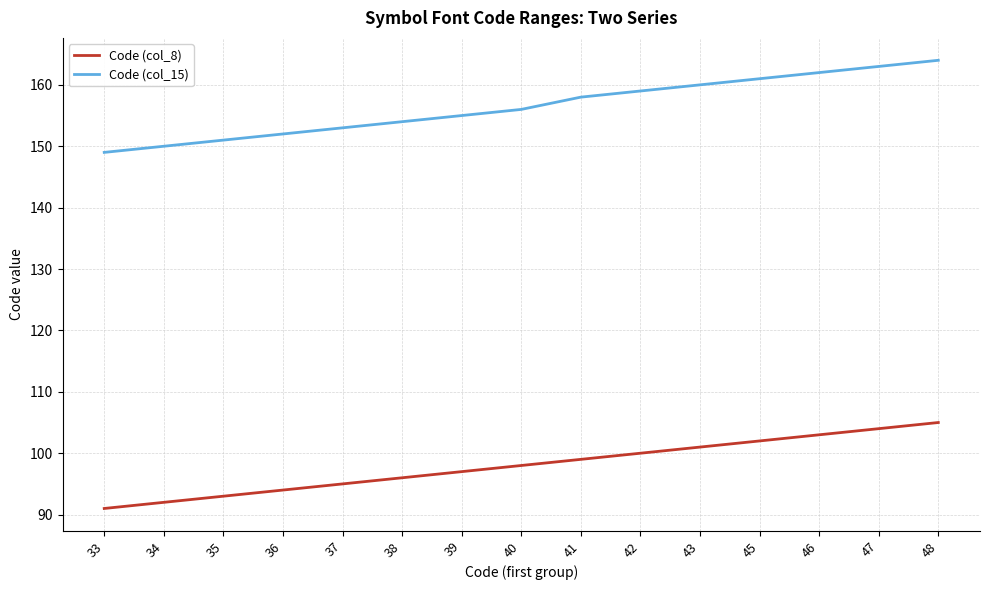

Is the value of Code (col_8) at 41 greater than the value of Code (col_15) at 41?

No